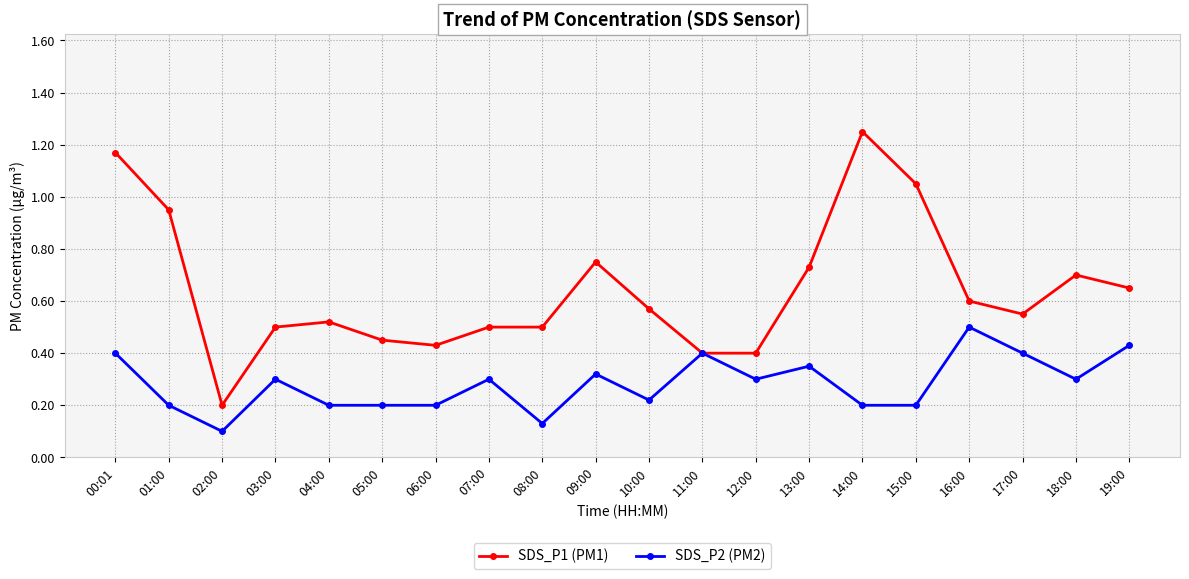

Between 03:00 and 19:00, which series saw the biggest shift?

SDS_P1 (PM1)